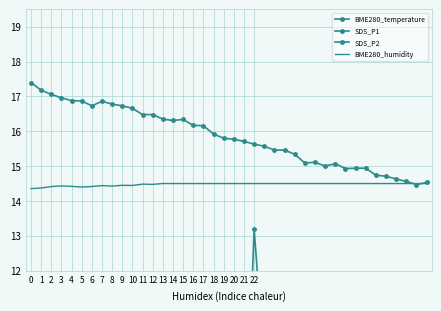

Does the chart have visible grid lines?

Yes